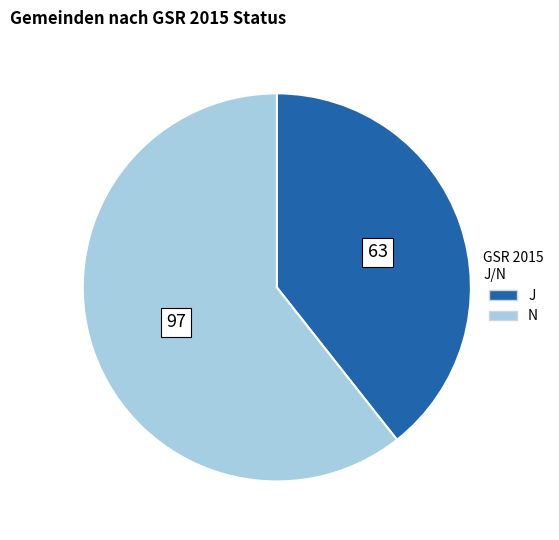

Does N account for over 50% of the chart?

Yes